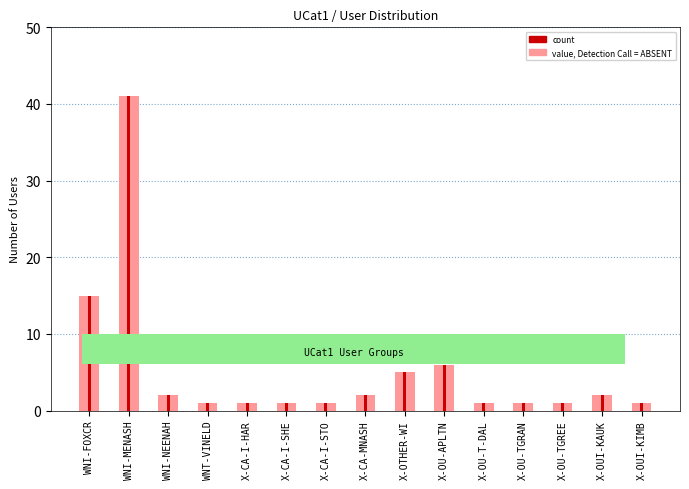

Rank the categories by value from highest to lowest.

WNI-MENASH, WNI-FOXCR, X-OU-APLTN, X-OTHER-WI, WNI-NEENAH, X-CA-MNASH, X-OUI-KAUK, WNT-VINELD, X-CA-I-HAR, X-CA-I-SHE, X-CA-I-STO, X-OU-T-DAL, X-OU-TGRAN, X-OU-TGREE, X-OUI-KIMB